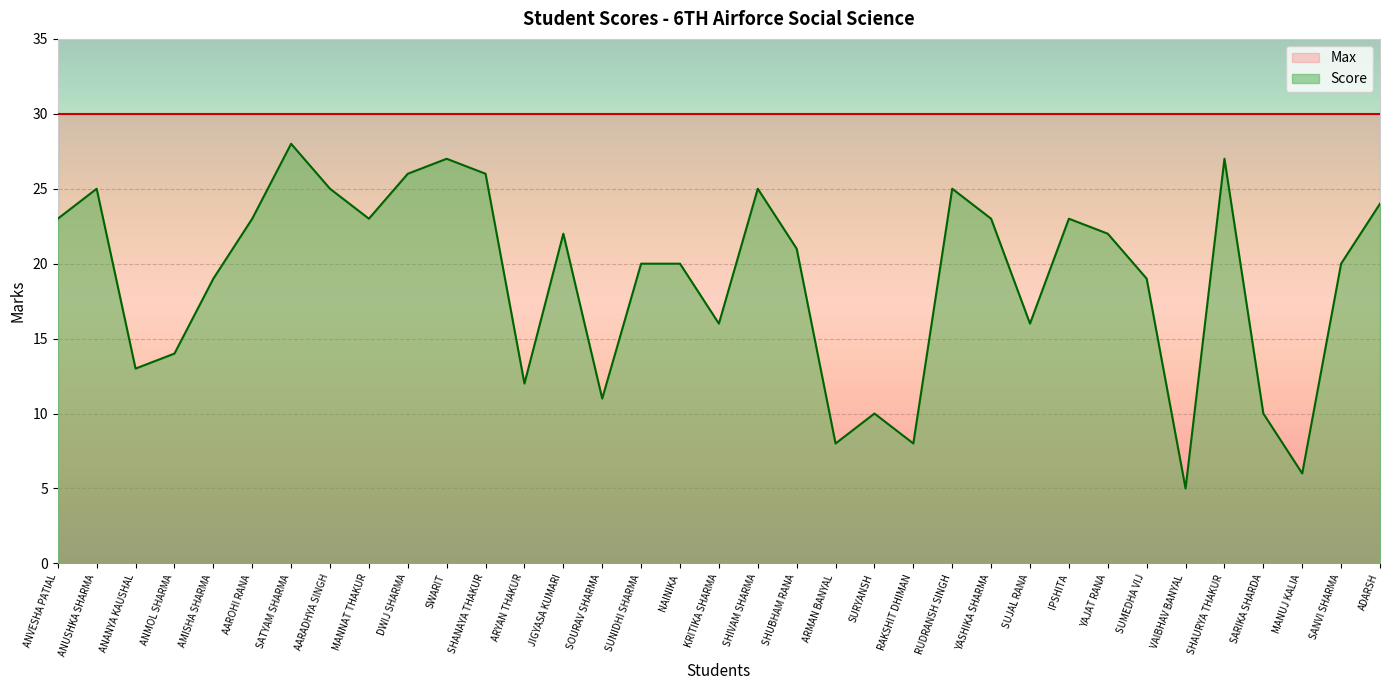

How many points are higher than both their immediate neighbors (excluding endpoints)?

9